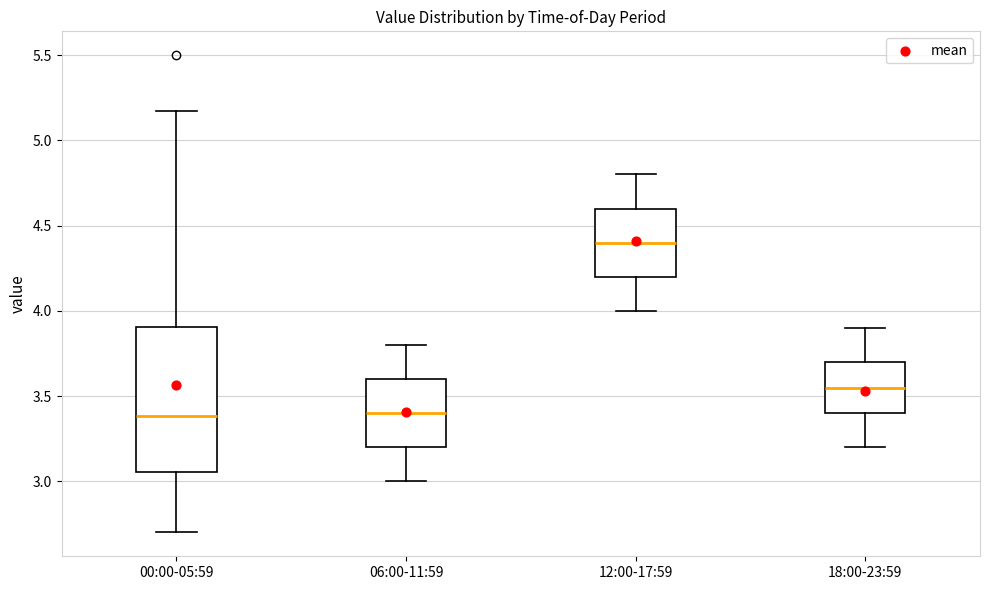

Which box is the tallest, from its lower edge to its upper edge?

00:00-05:59